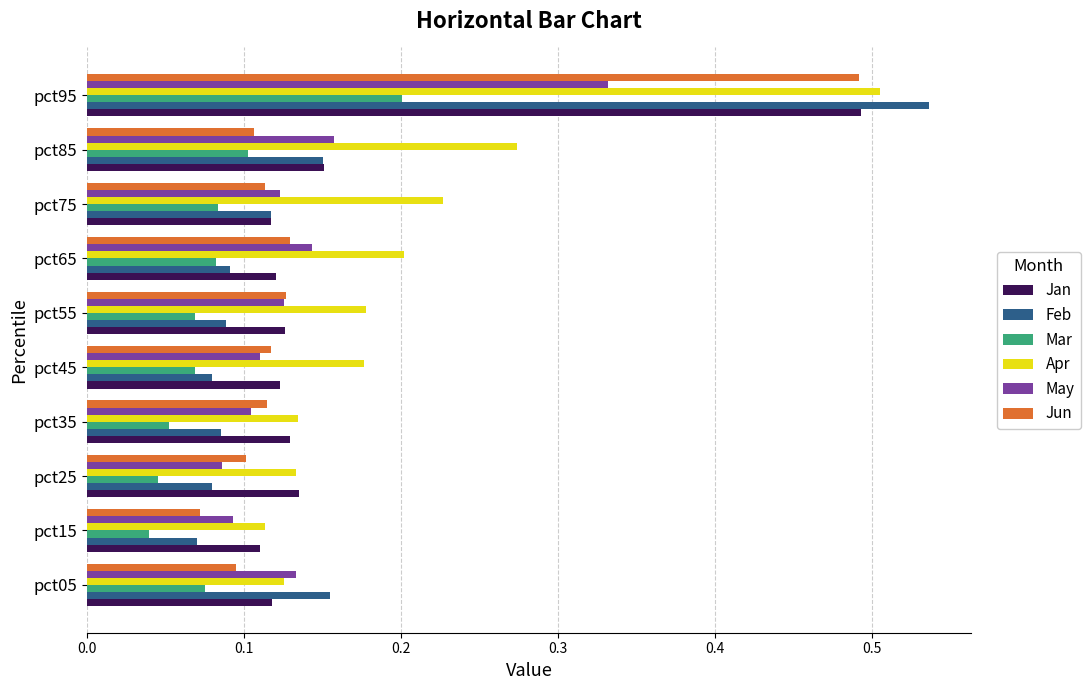

What is the total value across all series at pct55?

0.7